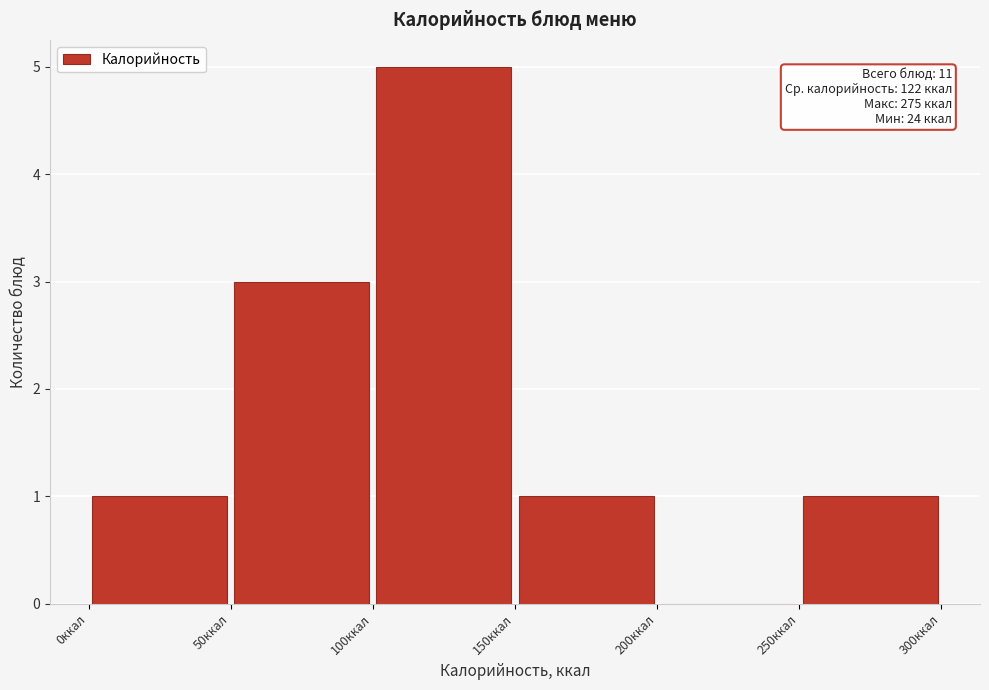

Which range on the x-axis has the tallest bar?

100 to 150